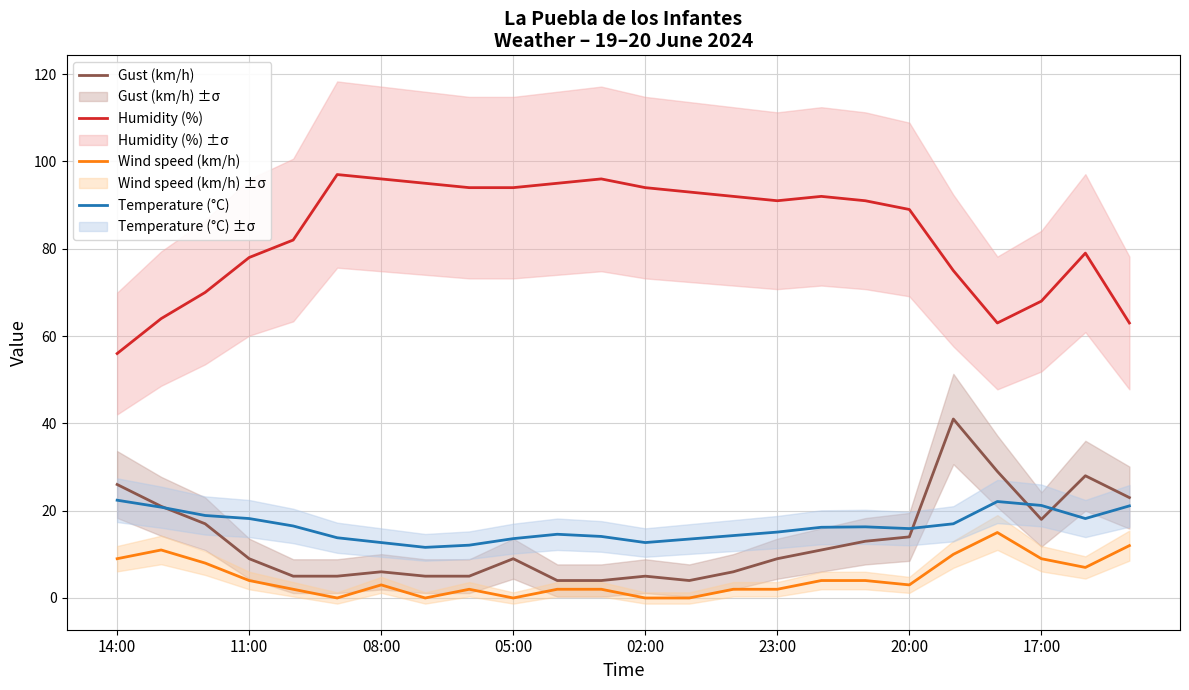

Is it true that Temperature (°C) equals 13.6 at 05:00?

True